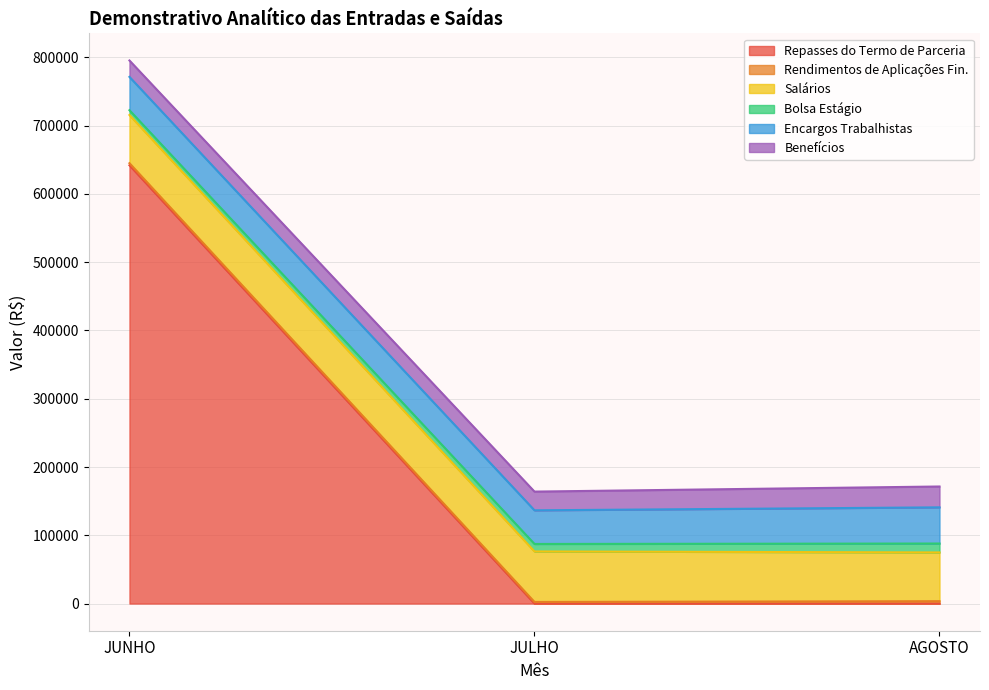

Is the value of Encargos Trabalhistas at AGOSTO greater than the value of Bolsa Estágio at AGOSTO?

Yes